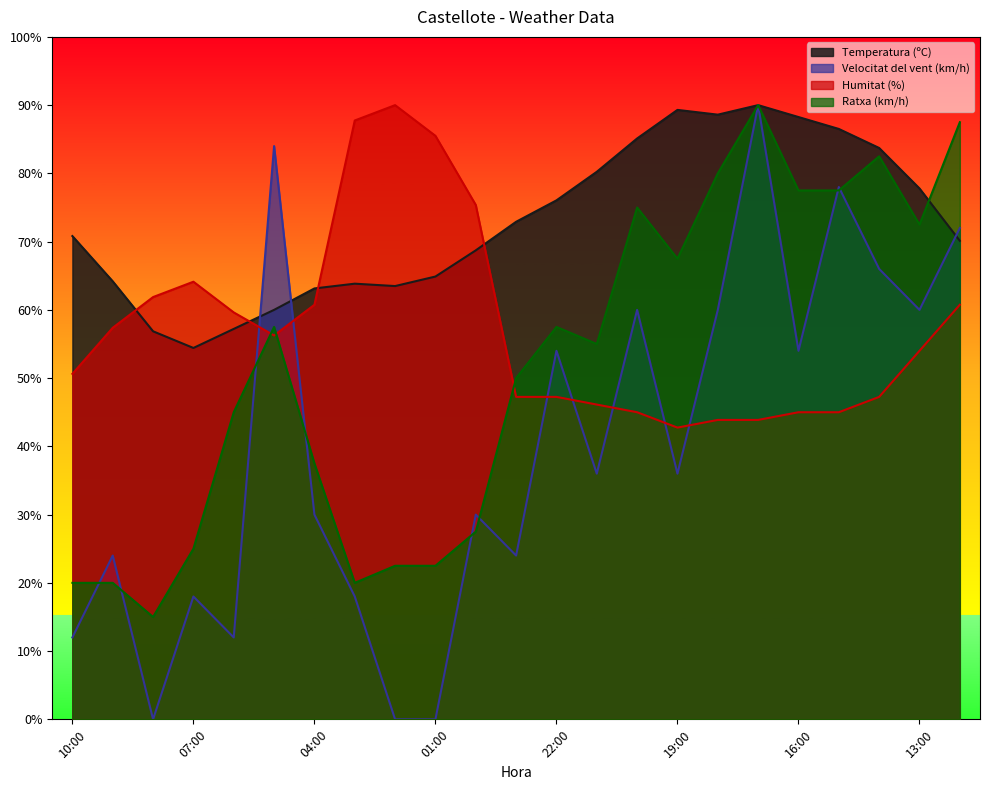

What is the spread (max minus min) of values at 10:00?

58.8